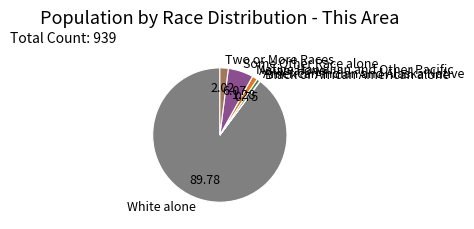

Do White alone and Some Other Race alone together represent more than half of the pie?

Yes